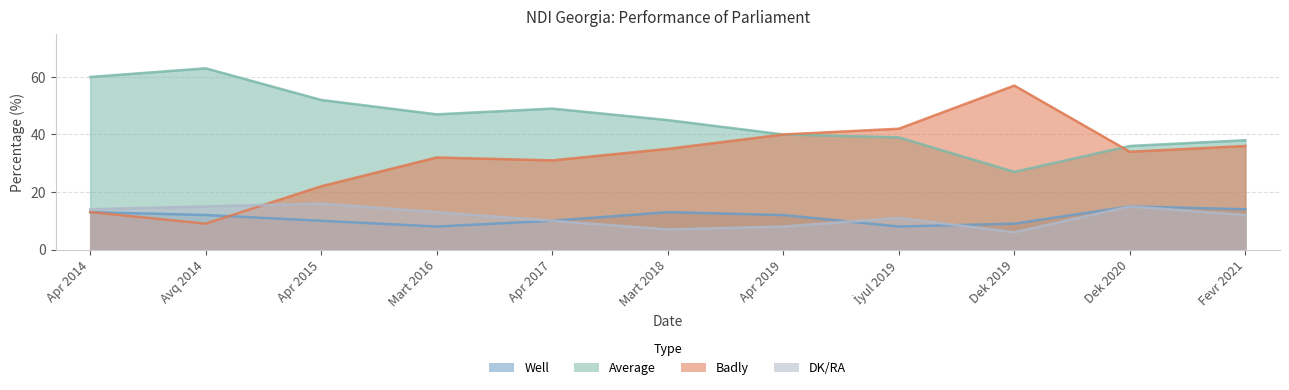

What position from the right is Apr 2014?

11